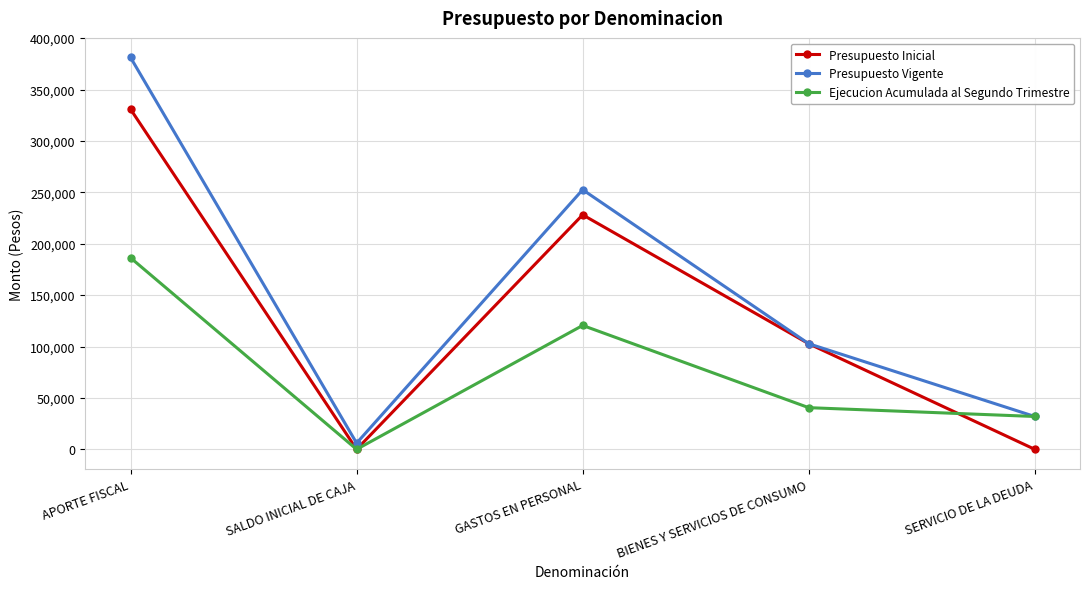

Rank the series by their average value, from lowest to highest.

Ejecucion Acumulada al Segundo Trimestre, Presupuesto Inicial, Presupuesto Vigente